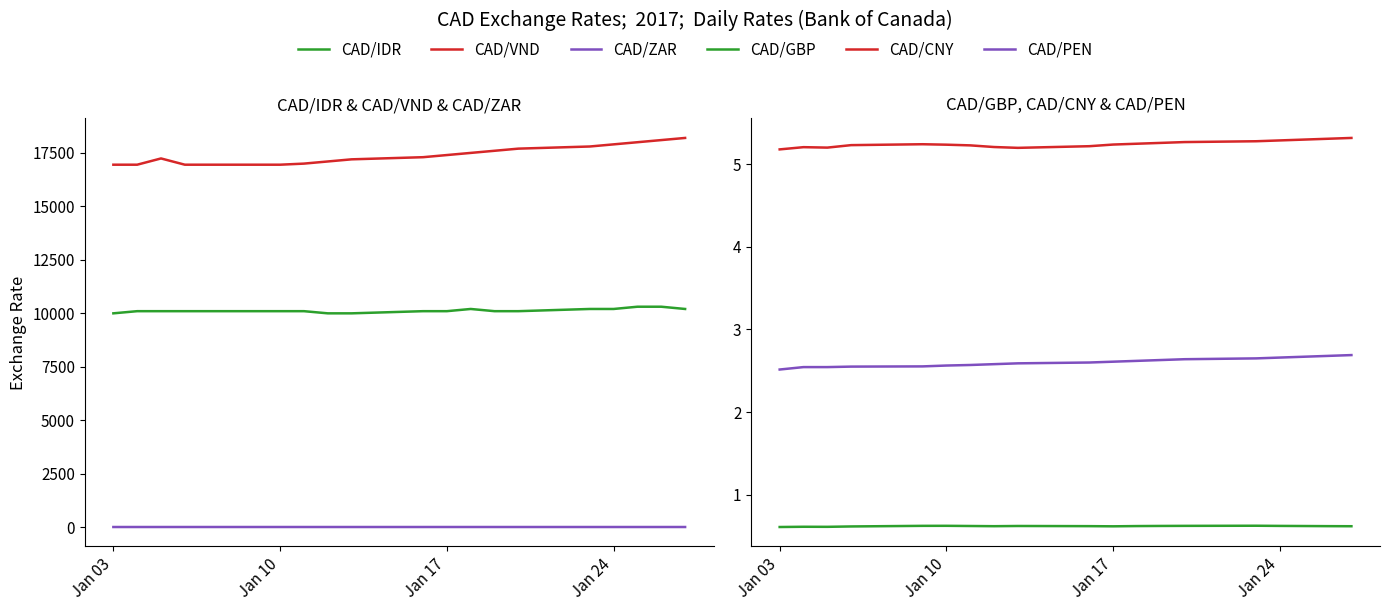

How many values in the CAD/VND series are below 17300?

9